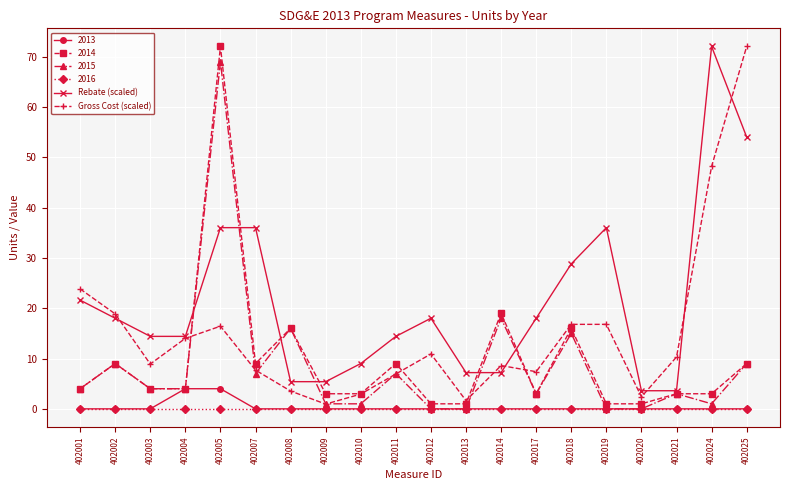

What is the value of the Gross Cost (scaled) point at the 18th from the left?

10.3